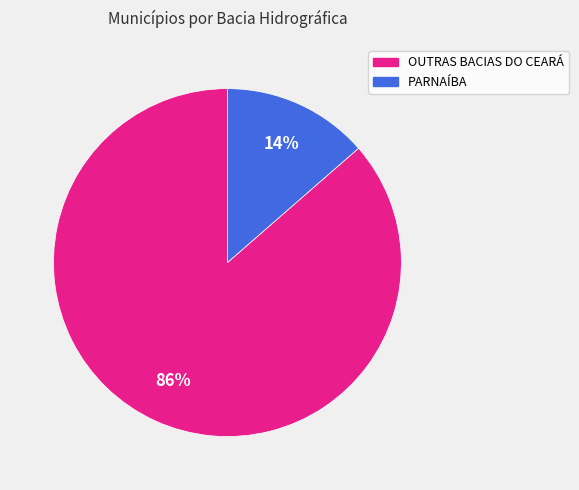

Does OUTRAS BACIAS DO CEARÁ account for over 50% of the chart?

Yes